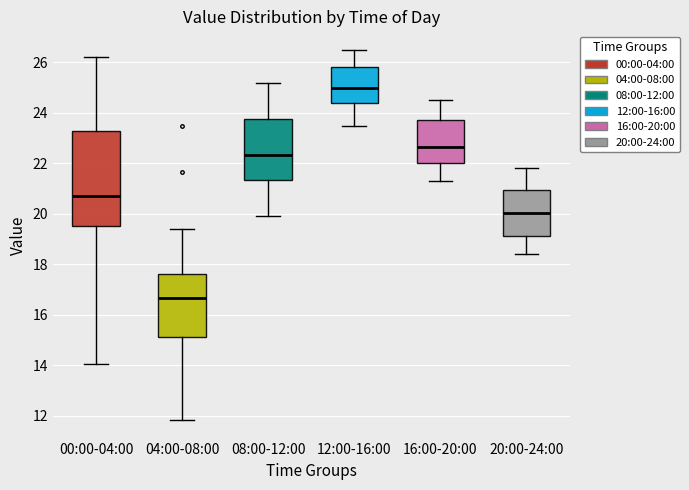

Where does the median line of the box for 16:00-20:00 sit on the y-axis? The values are not printed on the chart, so give them approximately, as read against the axis.

22.6